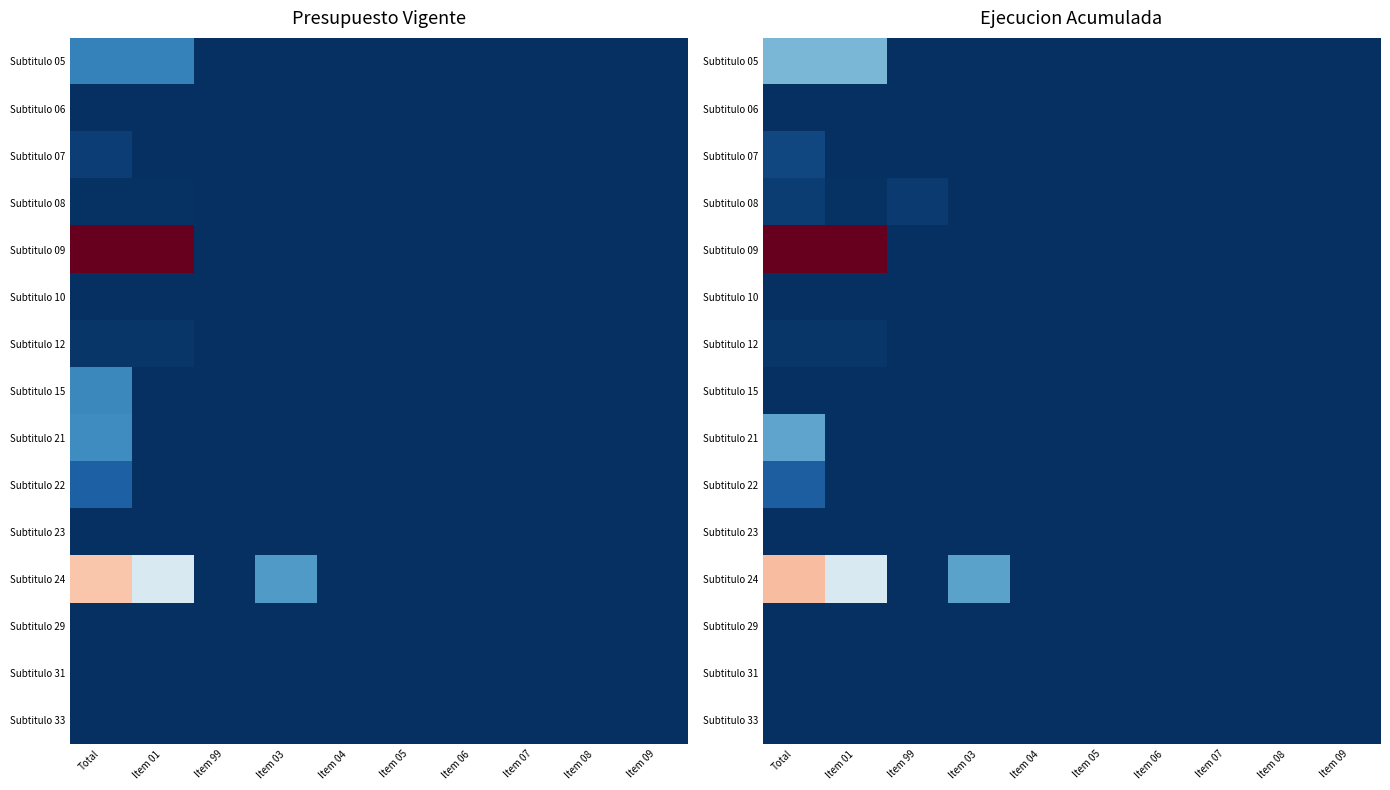

Is the value of Subtitulo 06 at Item 07 greater than the value of Subtitulo 15 at Item 04?

No